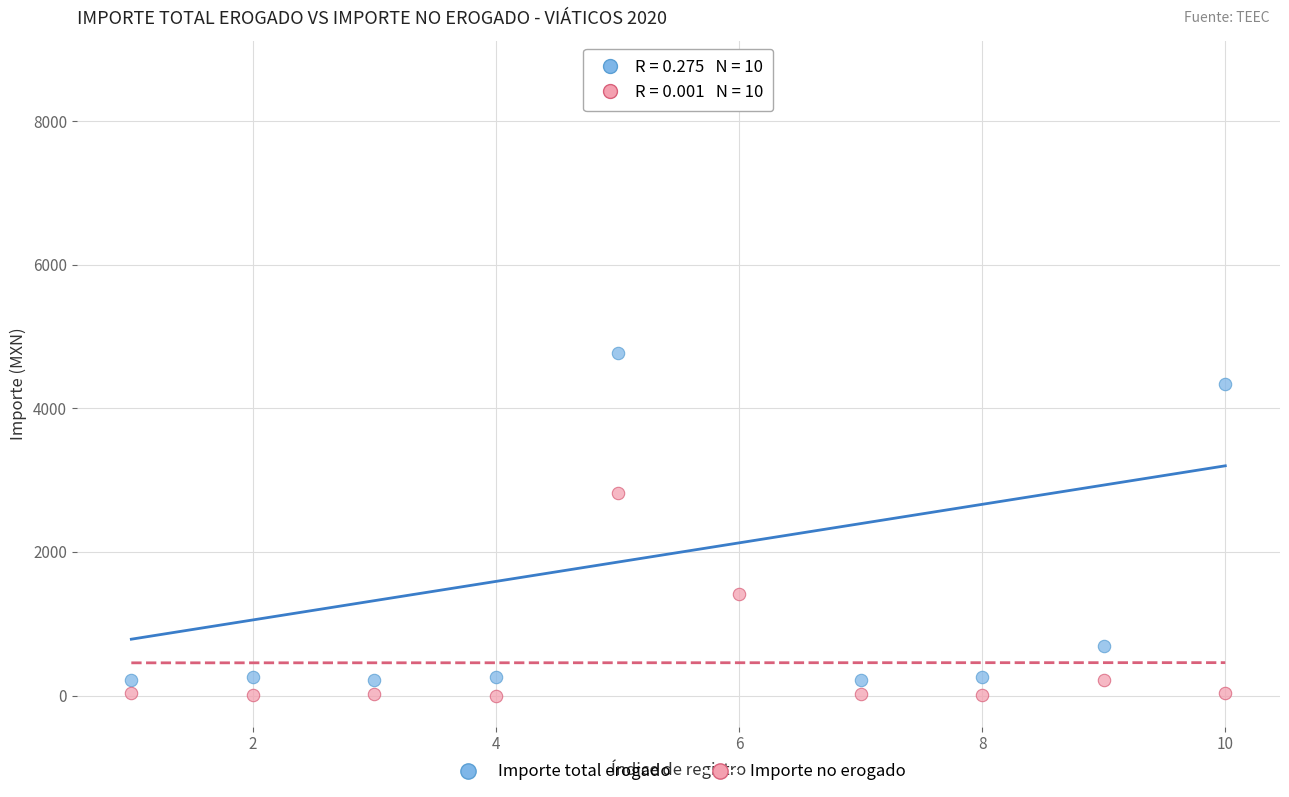

Which series reaches the maximum Y coordinate?

Importe total erogado